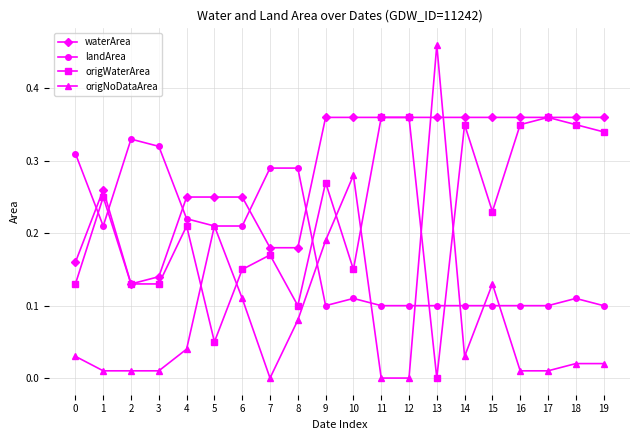

The origNoDataArea series shows 0.0 at 4. True or false?

True